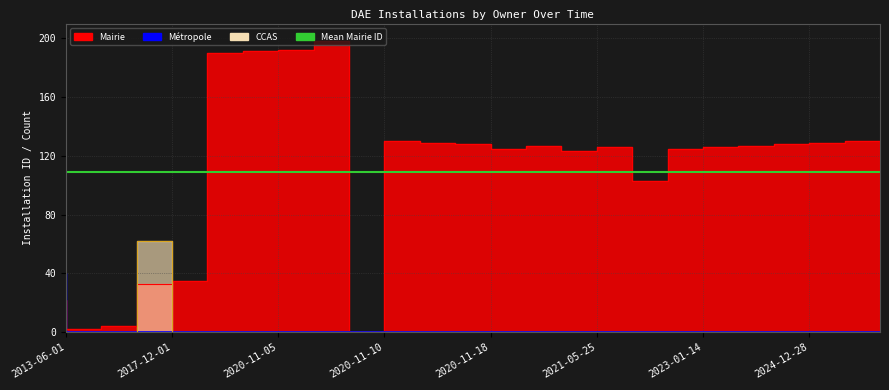

Which series has the widest spread of values?

Mairie